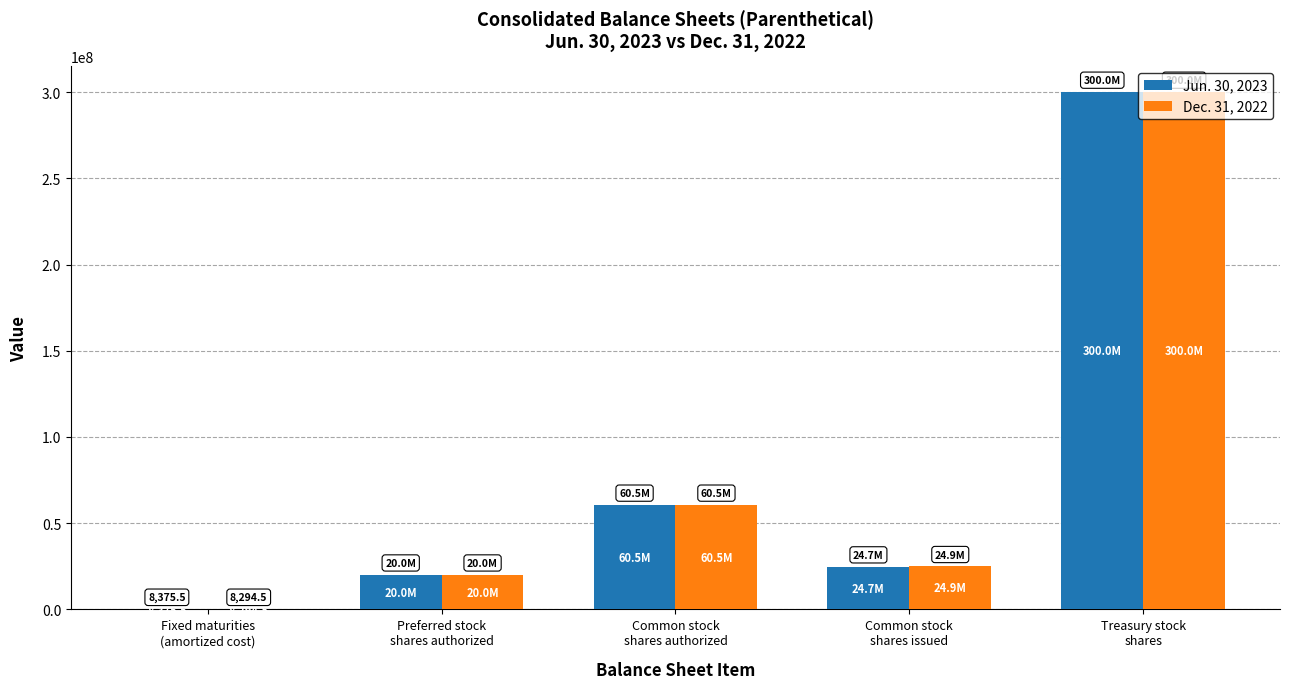

Reading left to right, extract all data points from this chart.

Jun. 30, 2023: Fixed maturities
(amortized cost)=8375.5	Preferred stock
shares authorized=20000000.0	Common stock
shares authorized=60500000.0	Common stock
shares issued=24700000.0	Treasury stock
shares=300000000.0
Dec. 31, 2022: Fixed maturities
(amortized cost)=8294.5	Preferred stock
shares authorized=20000000.0	Common stock
shares authorized=60500000.0	Common stock
shares issued=24900000.0	Treasury stock
shares=300000000.0